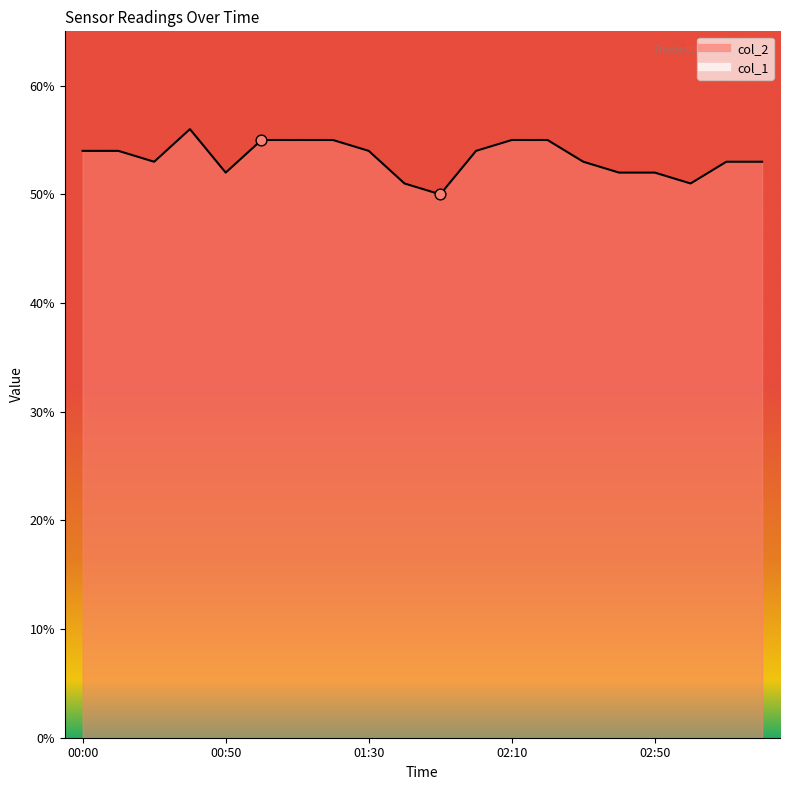

Which has a higher value, 03:10 or 02:00?

02:00